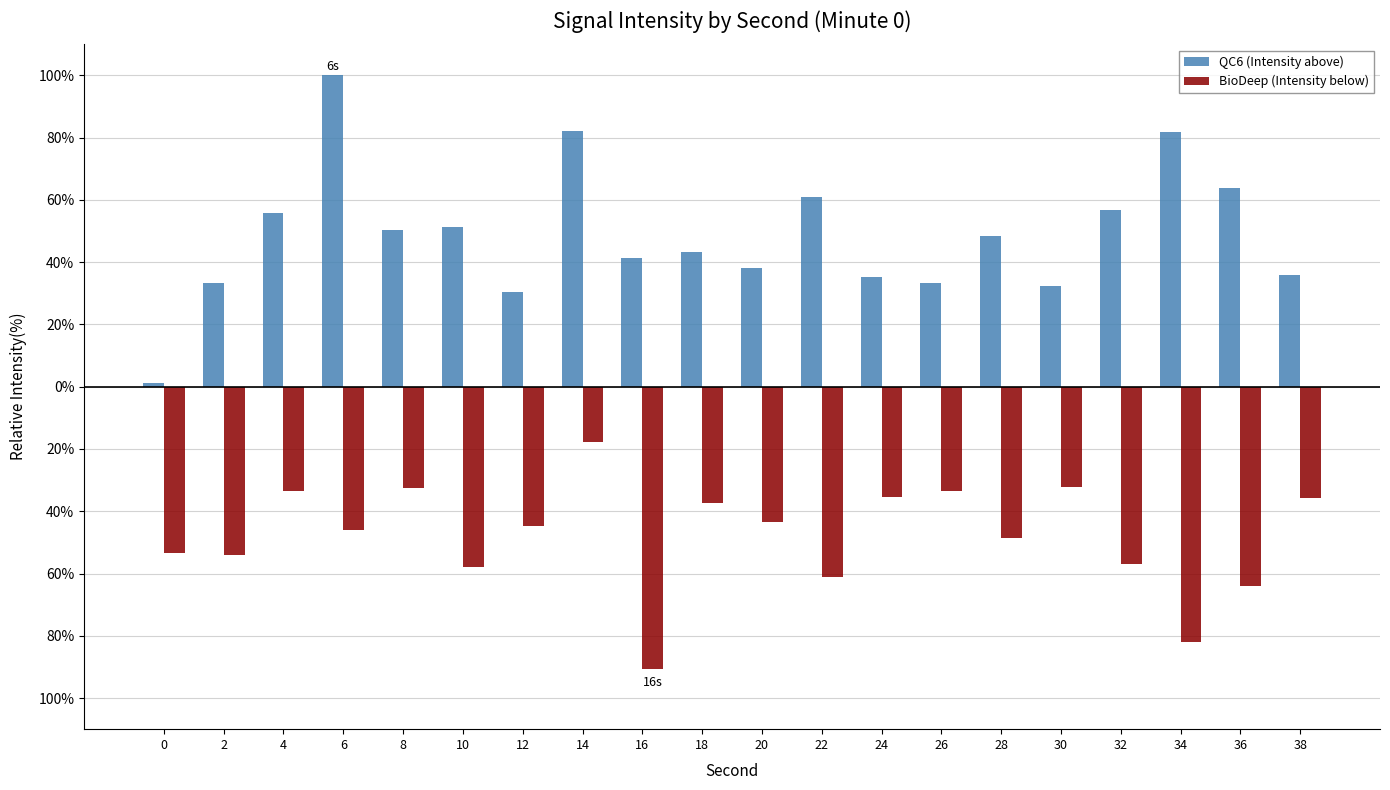

What are all the series names shown in the legend?

QC6 (Intensity above), BioDeep (Intensity below)